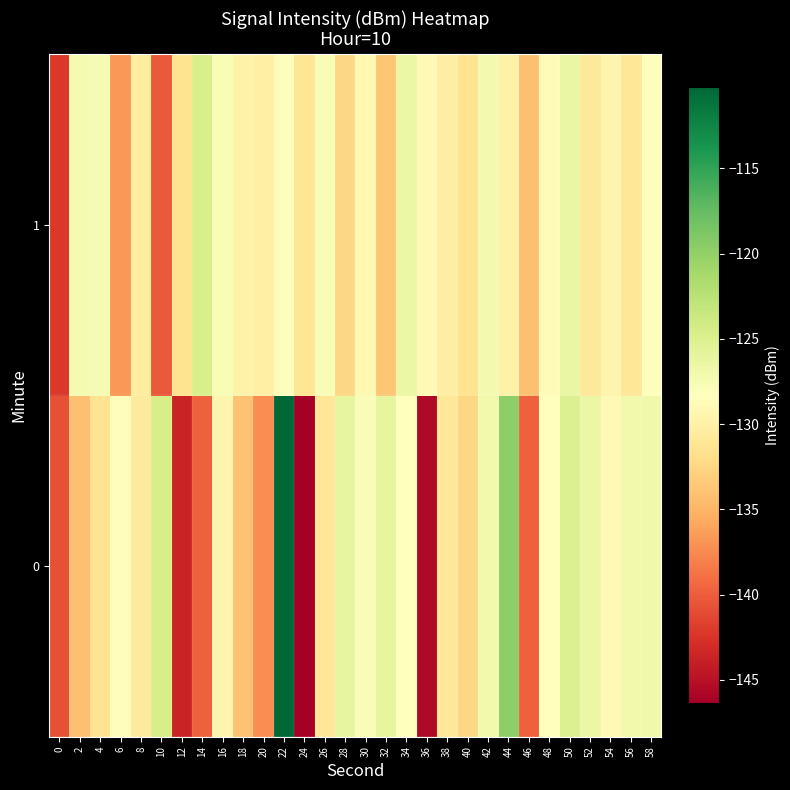

Which series has the largest total across all categories?

1